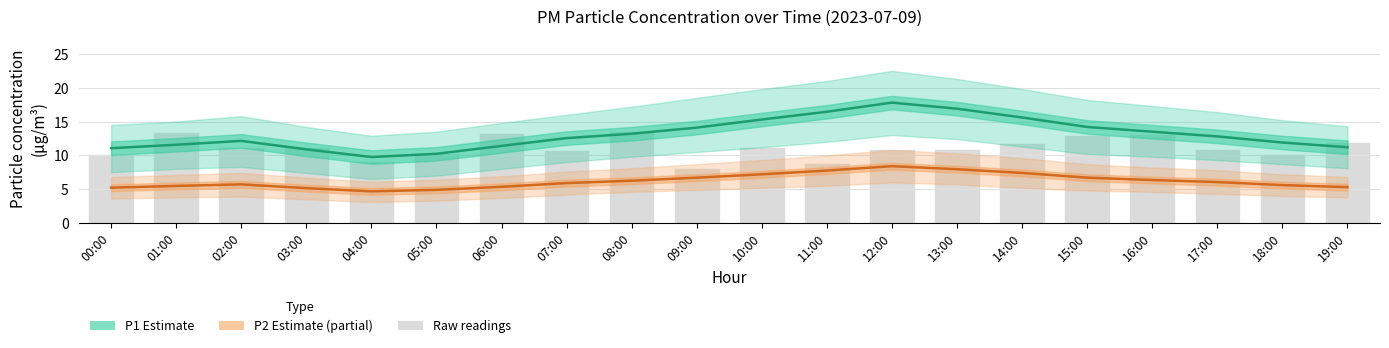

Is it true that P1 (Estimate) equals 13.5 at 16:00?

True